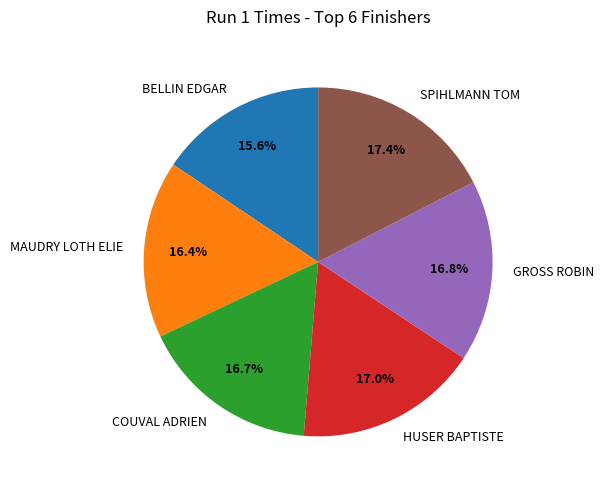

To the nearest percent, what is the average slice percentage?

17%